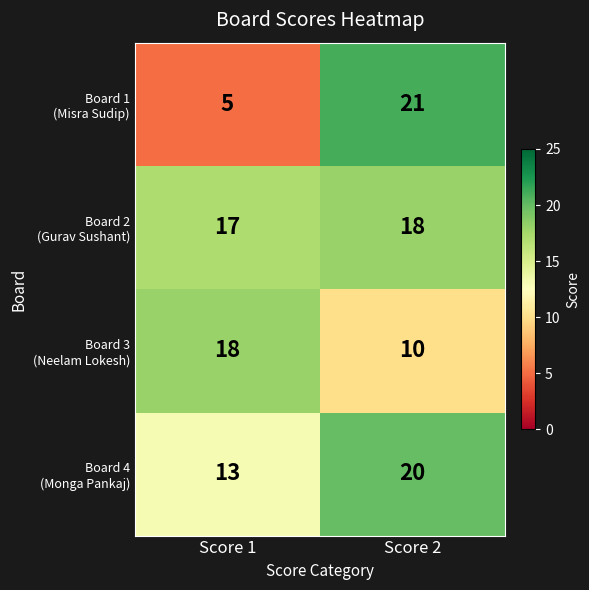

Which label corresponds to the largest value in the chart?

Score 2